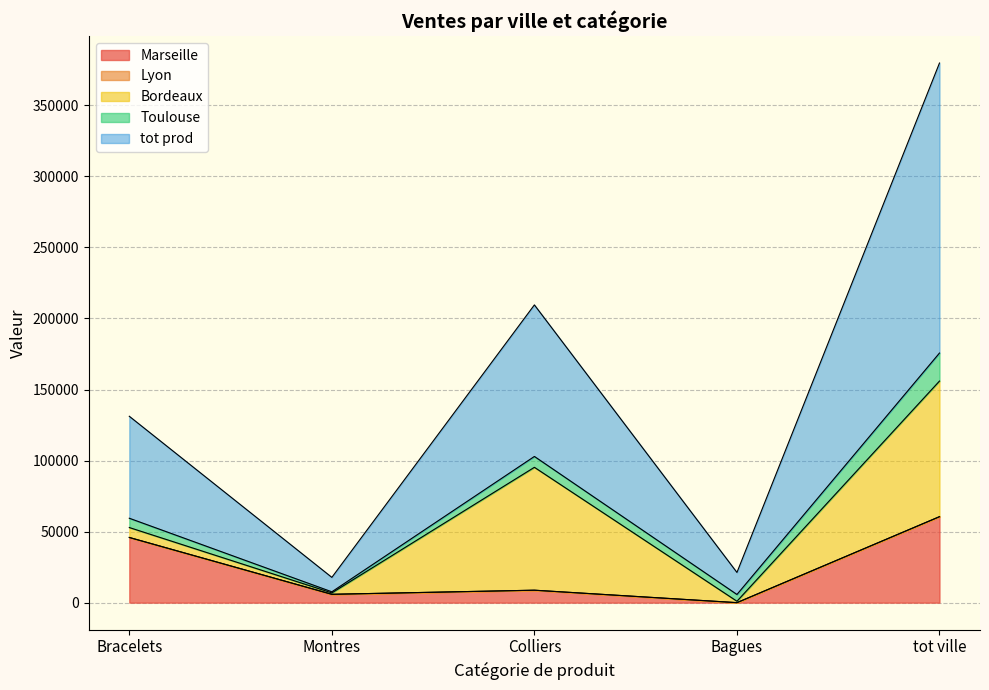

What is the label of the 4th point from the left?

Bagues